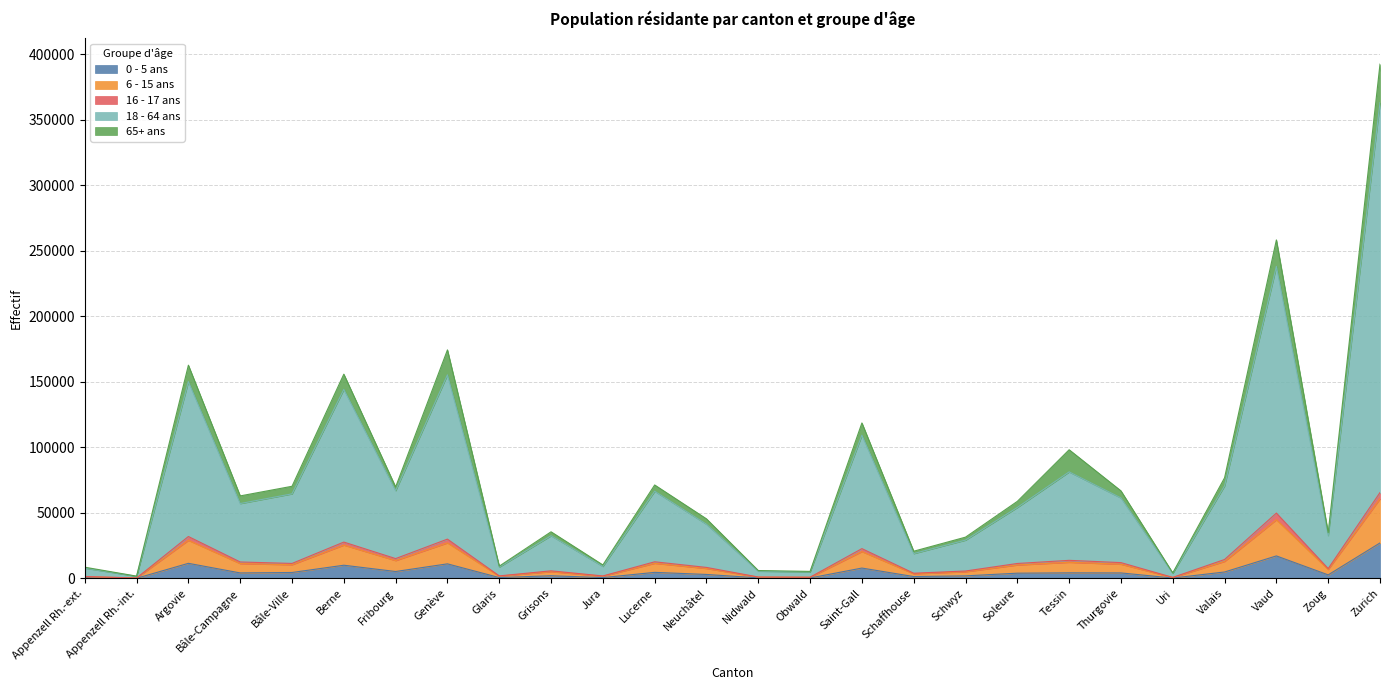

Between Argovie and Fribourg, which series saw the biggest shift?

18 - 64 ans